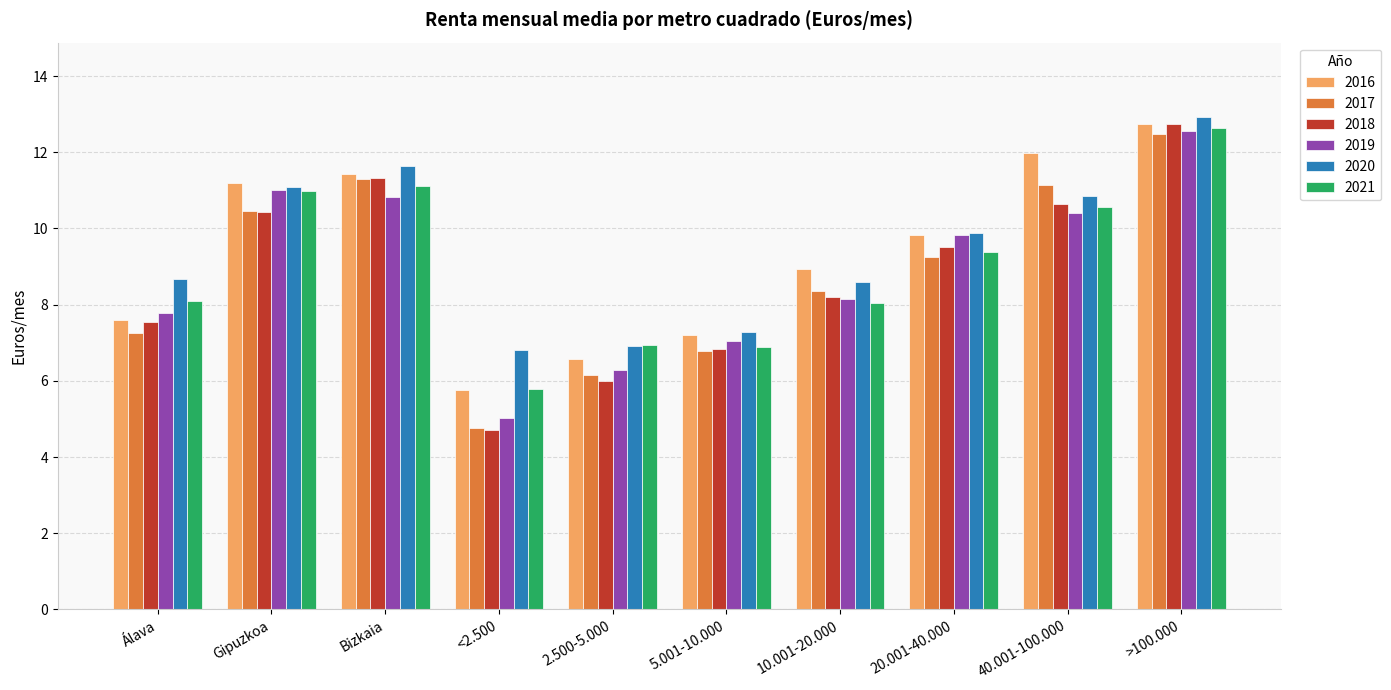

Is the value of 2016 at 10.001-20.000 greater than the value of 2018 at 2.500-5.000?

Yes